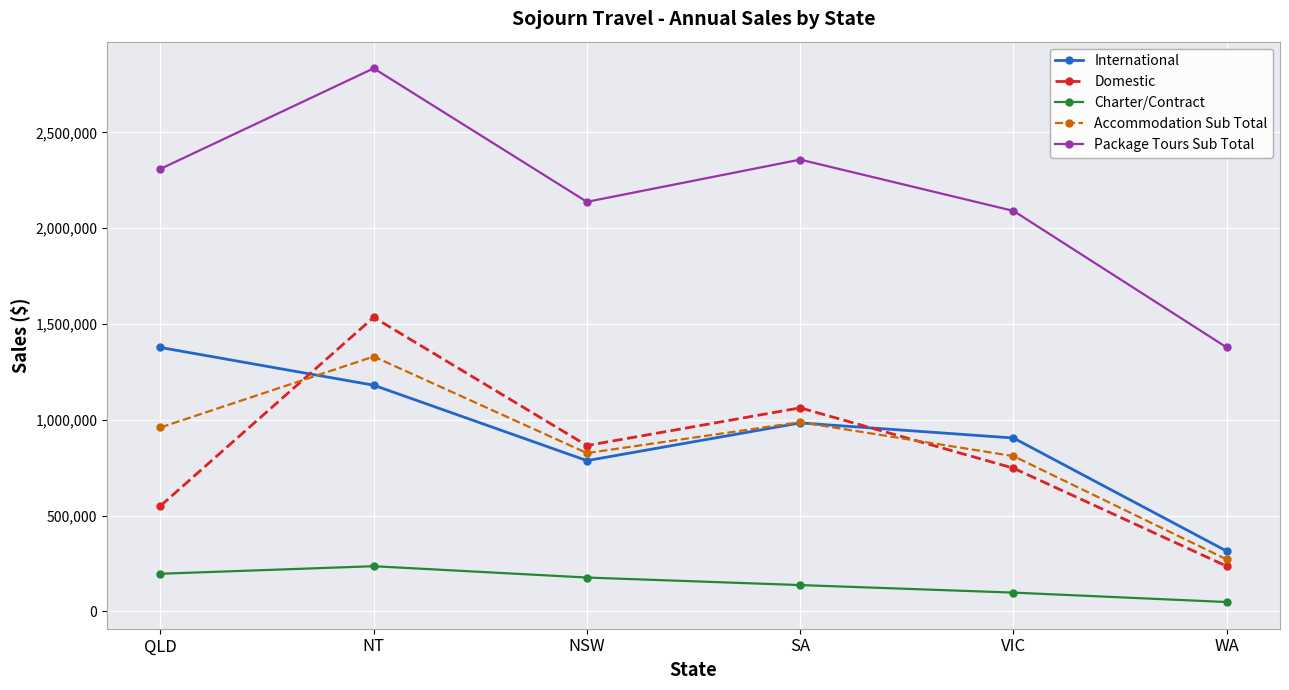

What are all the series names shown in the legend?

International, Domestic, Charter/Contract, Accommodation Sub Total, Package Tours Sub Total